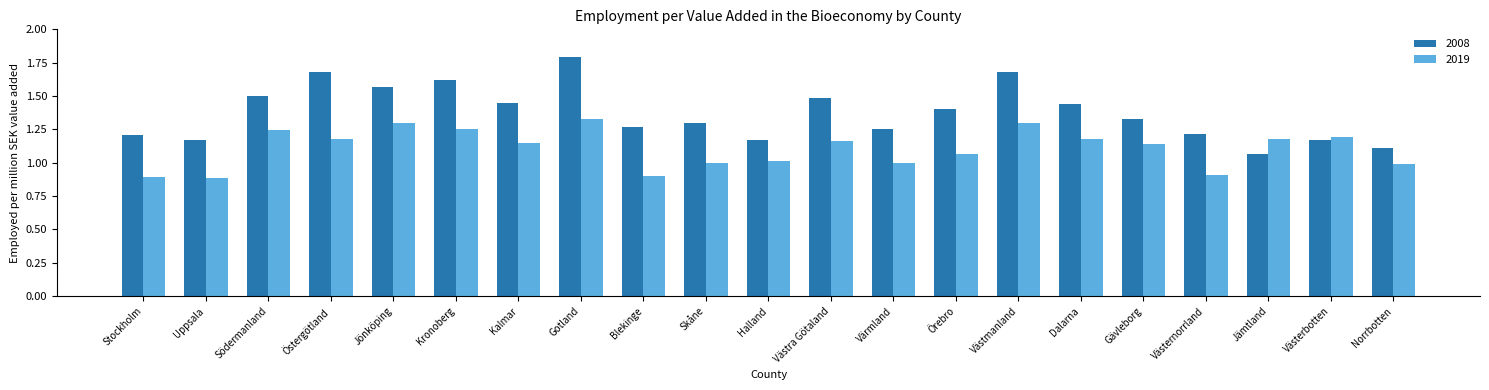

At which category is the sum across all series the highest?

Gotland